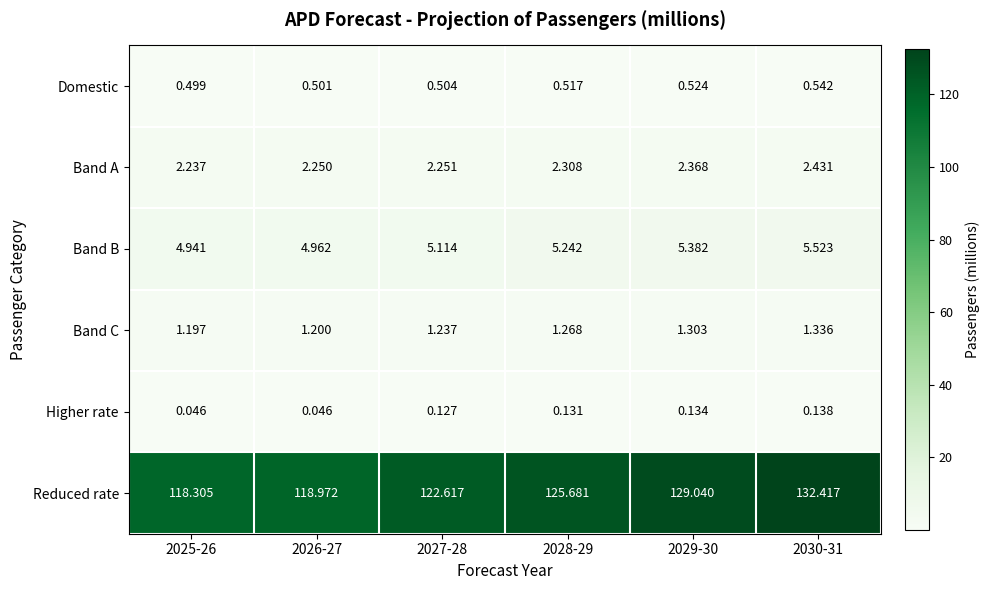

Which series changed the most between 2025-26 and 2030-31?

Reduced rate